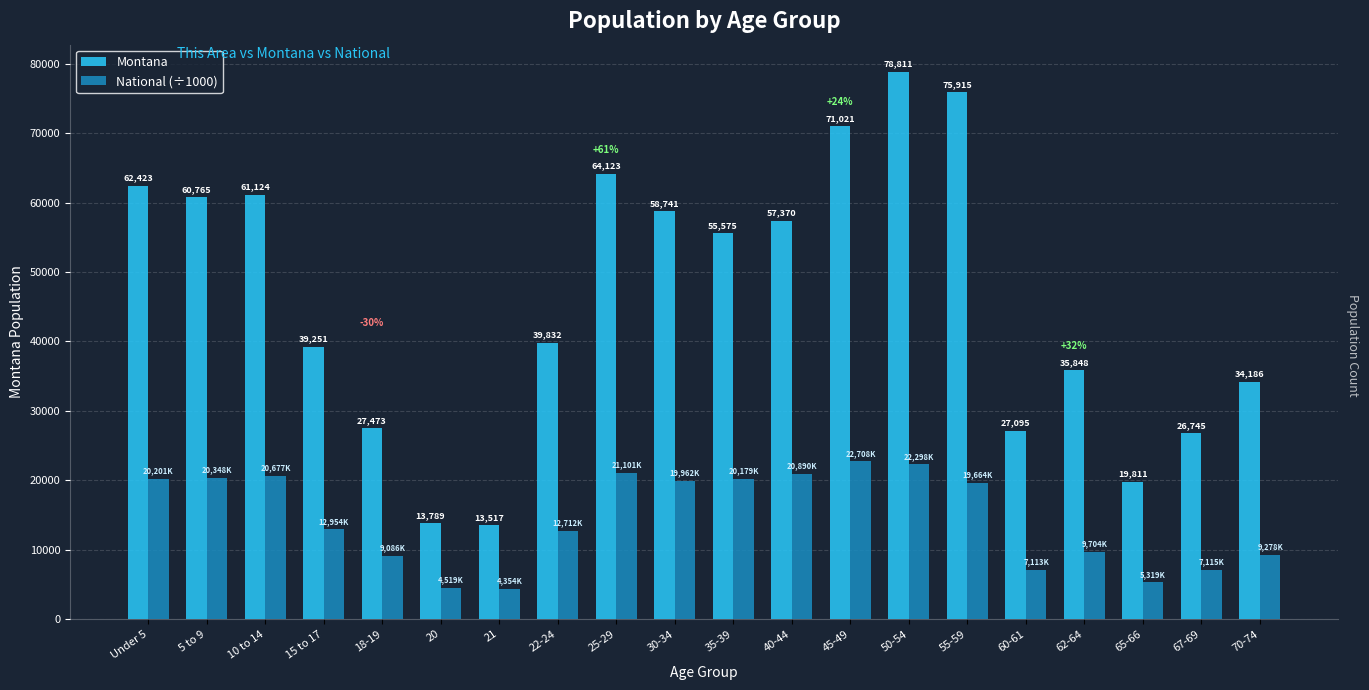

At which label does Montana reach its minimum?

21